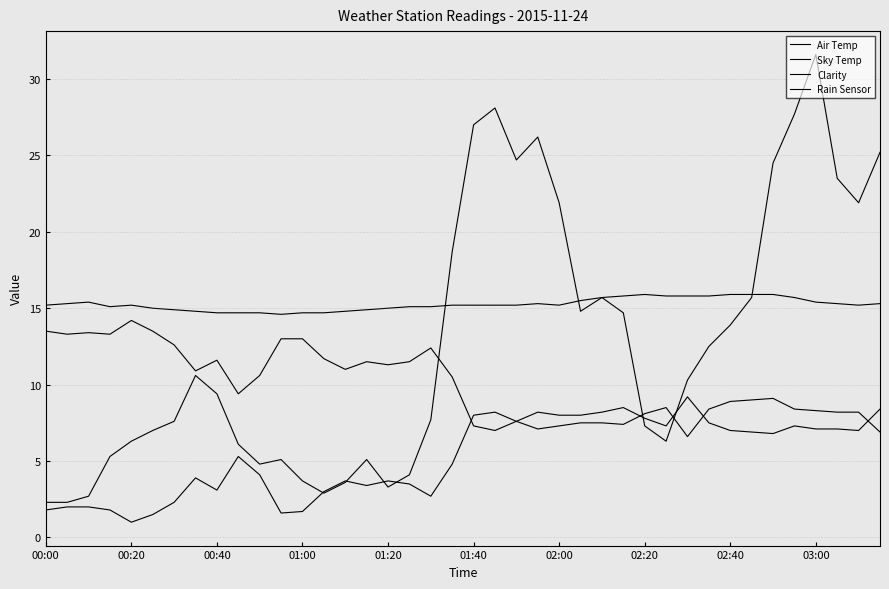

Reading left to right, list all the values displayed in this chart.

Air Temp: 15.2	15.3	15.4	15.1	15.2	15.0	14.9	14.8	14.7	14.7	14.7	14.6	14.7	14.7	14.8	14.9	15.0	15.1	15.1	15.2	15.2	15.2	15.2	15.3	15.2	15.5	15.7	15.8	15.9	15.8	15.8	15.8	15.9	15.9	15.9	15.7	15.4	15.3	15.2	15.3
Sky Temp: 1.8	2.0	2.0	1.8	1.0	1.5	2.3	3.9	3.1	5.3	4.1	1.6	1.7	3.0	3.7	3.4	3.7	3.5	2.7	4.8	8.0	8.2	7.6	7.1	7.3	7.5	7.5	7.4	8.1	8.5	6.6	8.4	8.9	9.0	9.1	8.4	8.3	8.2	8.2	6.9
Clarity: 13.5	13.3	13.4	13.3	14.2	13.5	12.6	10.9	11.6	9.4	10.6	13.0	13.0	11.7	11.0	11.5	11.3	11.5	12.4	10.5	7.3	7.0	7.6	8.2	8.0	8.0	8.2	8.5	7.8	7.3	9.2	7.5	7.0	6.9	6.8	7.3	7.1	7.1	7.0	8.4
Rain Sensor: 2.3	2.3	2.7	5.3	6.3	7.0	7.6	10.6	9.4	6.1	4.8	5.1	3.7	2.9	3.6	5.1	3.3	4.1	7.7	18.7	27.0	28.1	24.7	26.2	21.9	14.8	15.7	14.7	7.3	6.3	10.3	12.5	13.9	15.7	24.5	27.7	31.6	23.5	21.9	25.2